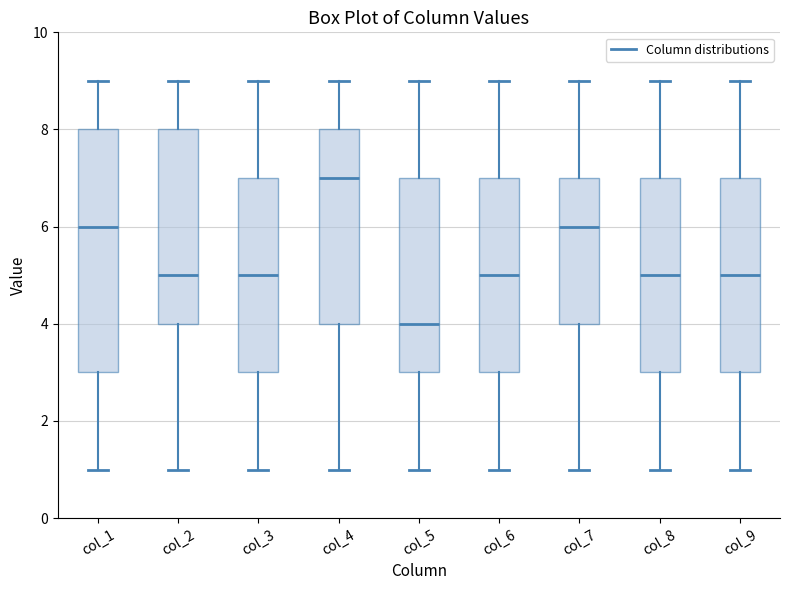

Reading left to right, read every box against the y-axis: the position of its median line, the range the box covers, and the ends of its whiskers. The values are not printed on the chart, so give them approximately, as read against the axis.

col_1: median 6, box 3 to 8, whiskers 1 to 9
col_2: median 5, box 4 to 8, whiskers 1 to 9
col_3: median 5, box 3 to 7, whiskers 1 to 9
col_4: median 7, box 4 to 8, whiskers 1 to 9
col_5: median 4, box 3 to 7, whiskers 1 to 9
col_6: median 5, box 3 to 7, whiskers 1 to 9
col_7: median 6, box 4 to 7, whiskers 1 to 9
col_8: median 5, box 3 to 7, whiskers 1 to 9
col_9: median 5, box 3 to 7, whiskers 1 to 9